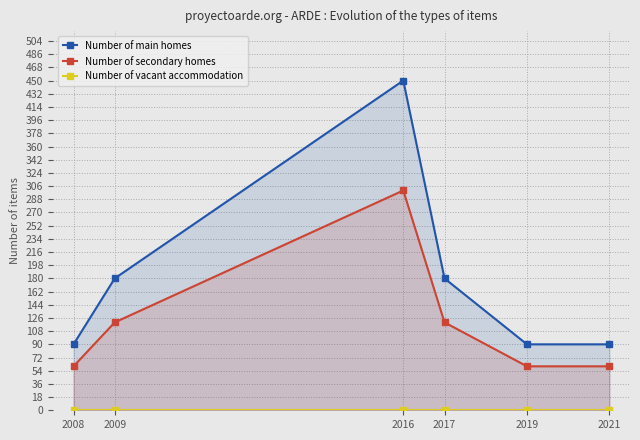

What is the value of the Number of secondary homes point at the 1st from the left?

60